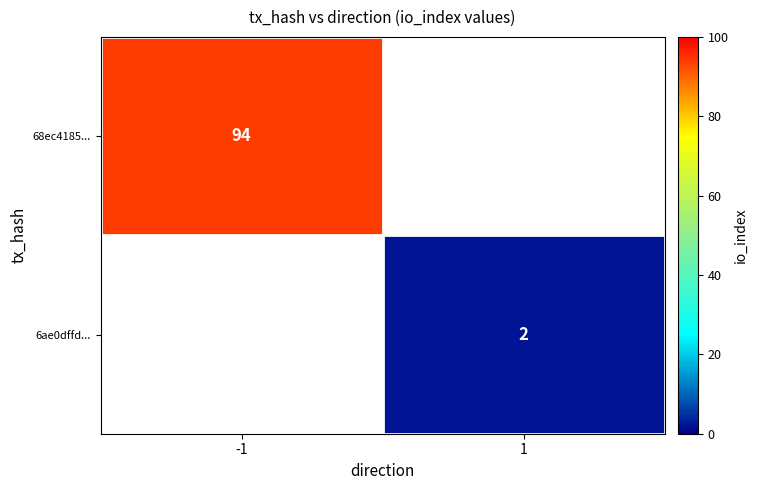

True or false: 6ae0dffd... has a value of 2 at 1.

True